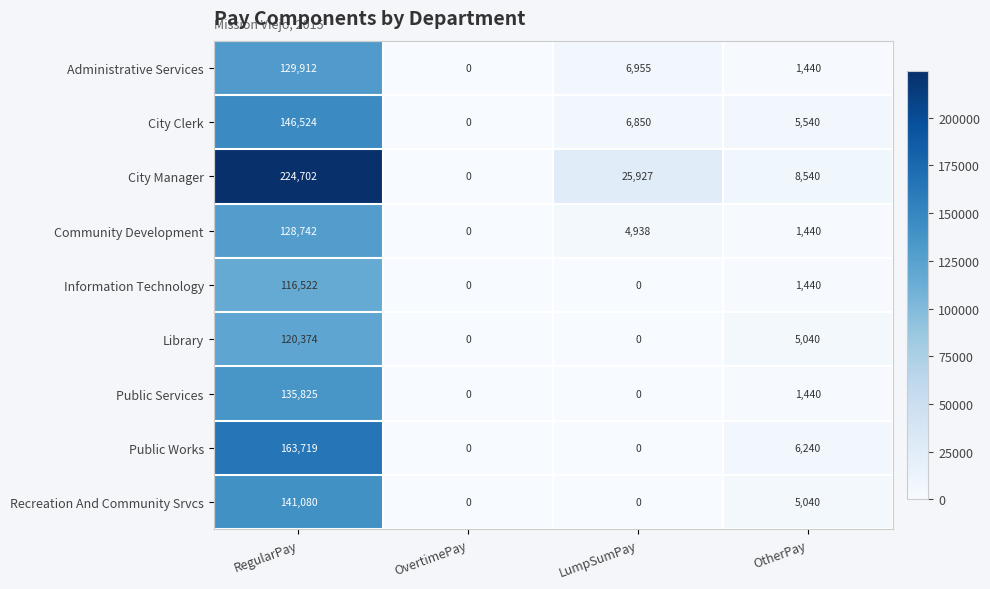

How many distinct data groups are displayed?

9